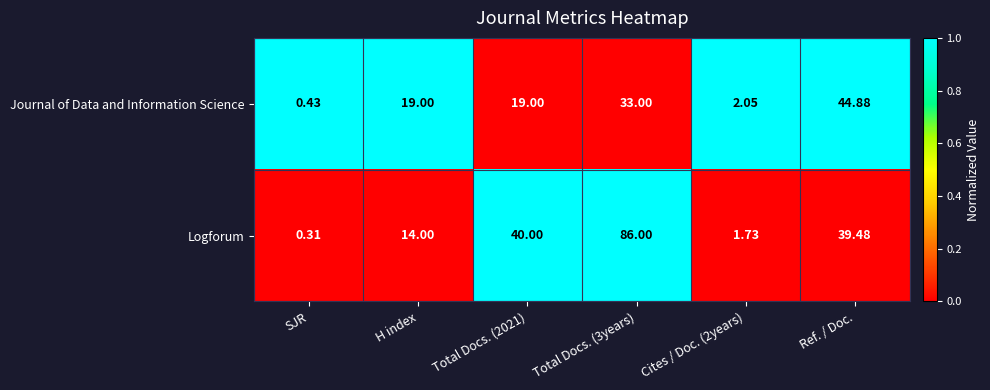

How many values in the Journal of Data and Information Science series are below 19?

2